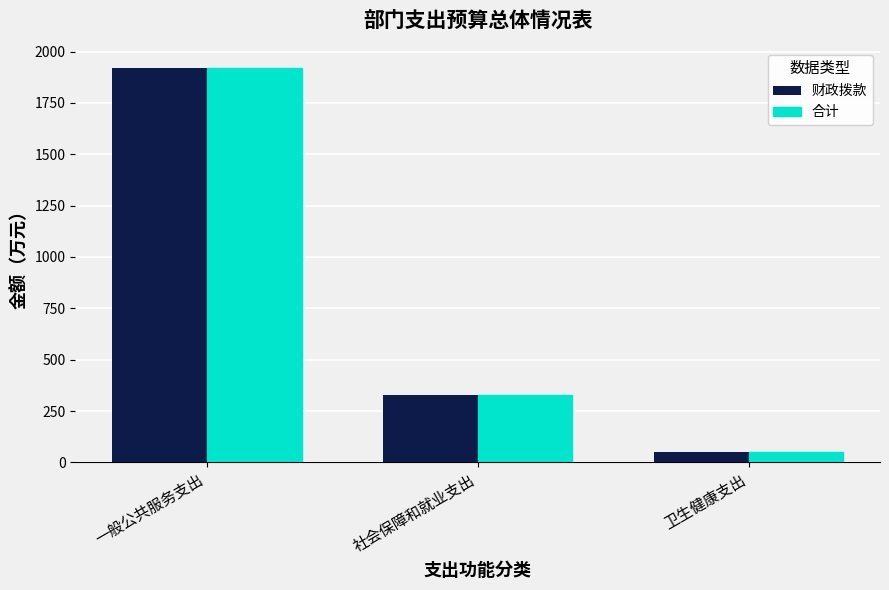

Read the 合计 value at 社会保障和就业支出.

329.4